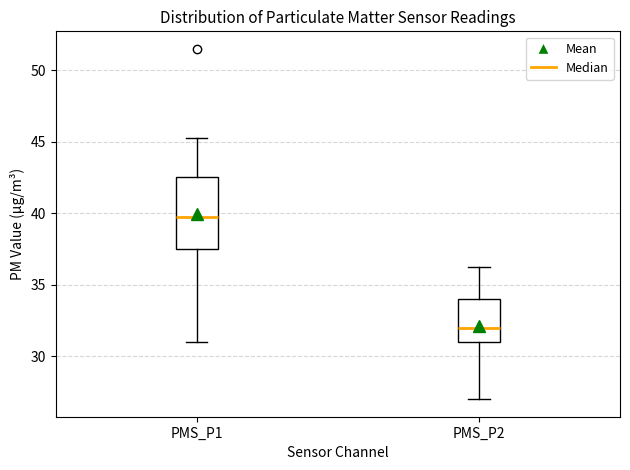

Reading left to right, read every box against the y-axis: the position of its median line, the range the box covers, and the ends of its whiskers. The values are not printed on the chart, so give them approximately, as read against the axis.

PMS_P1: median 40.0, box 37.5 to 42.5, whiskers 31.0 to 45.5
PMS_P2: median 32.0, box 31.0 to 34.0, whiskers 27.0 to 36.5